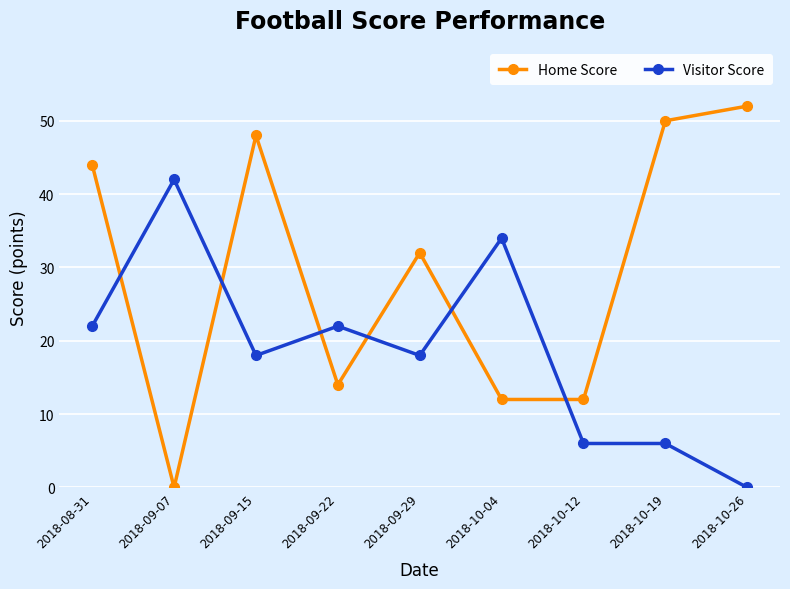

How many times do Home Score and Visitor Score cross each other?

6